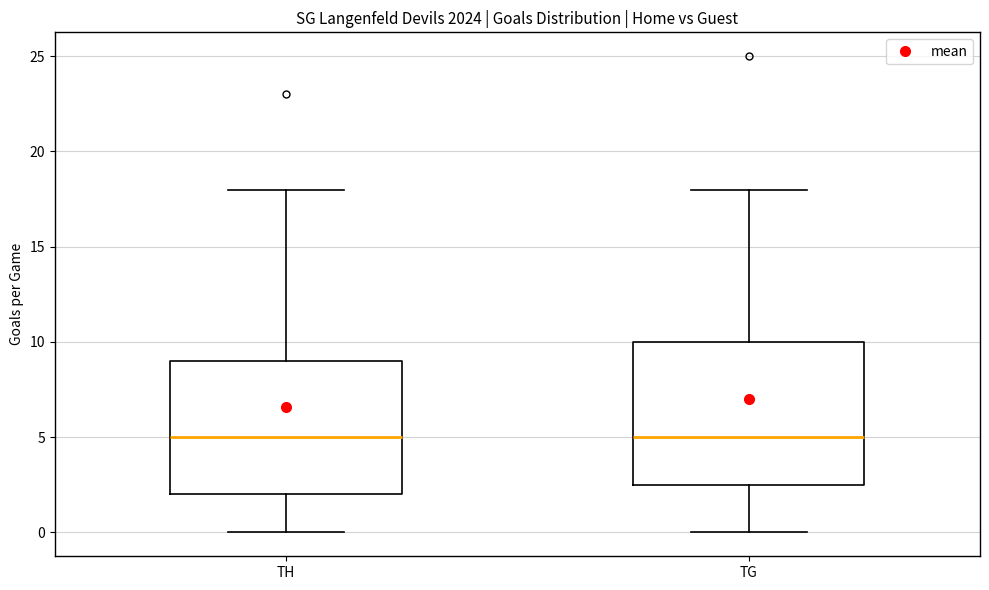

Where does the upper whisker of the box for TG end on the y-axis? The values are not printed on the chart, so give them approximately, as read against the axis.

18.0